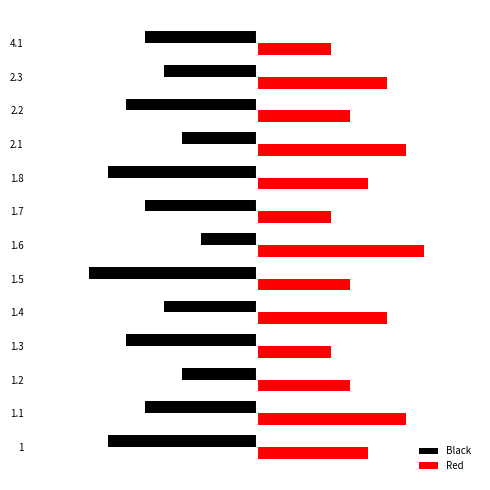

What are all the series names shown in the legend?

Black, Red